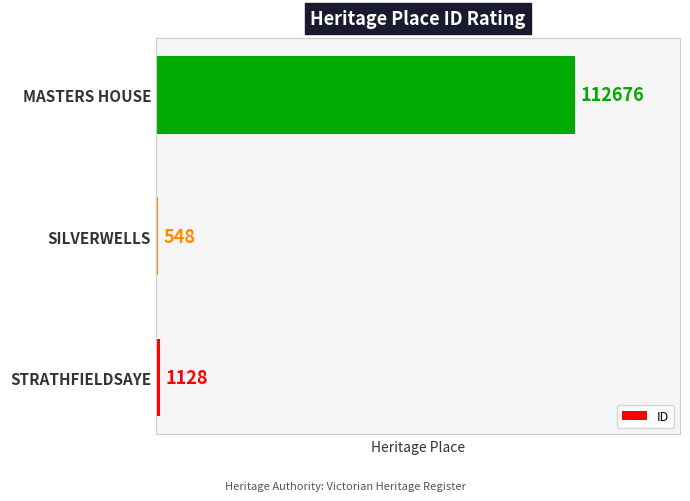

Rank the categories by value from lowest to highest.

SILVERWELLS, STRATHFIELDSAYE, MASTERS HOUSE